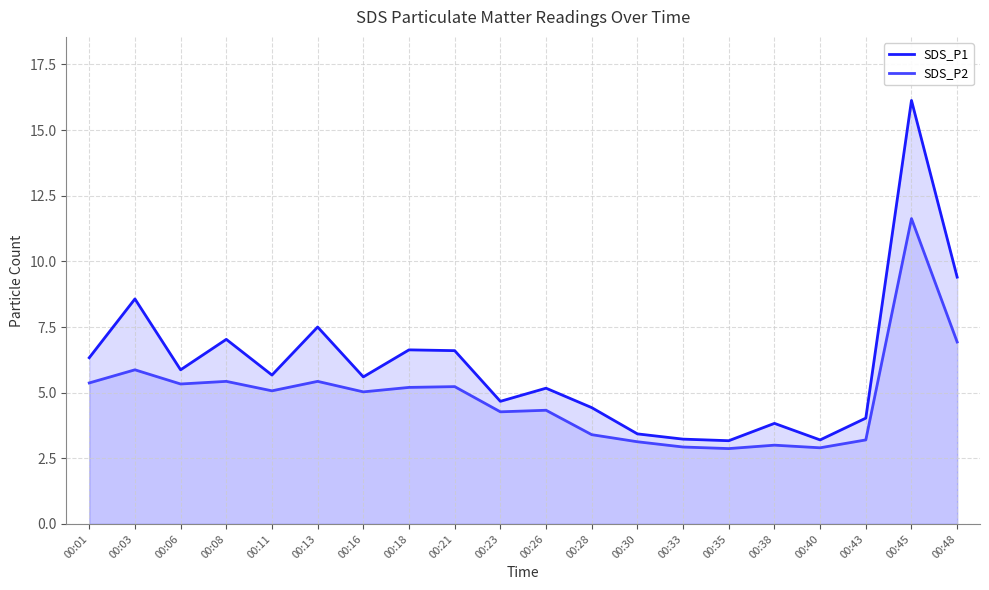

Read the SDS_P2 value at 00:13.

5.4